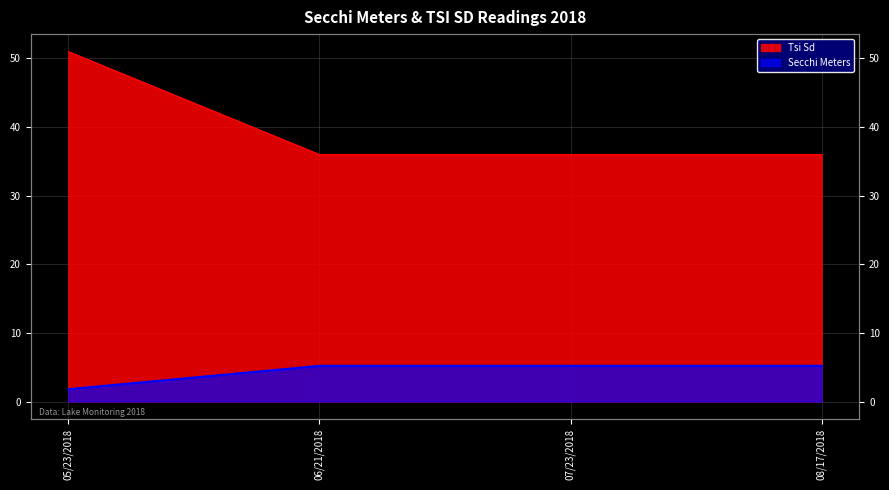

What is the minimum value shown in the chart?

1.8